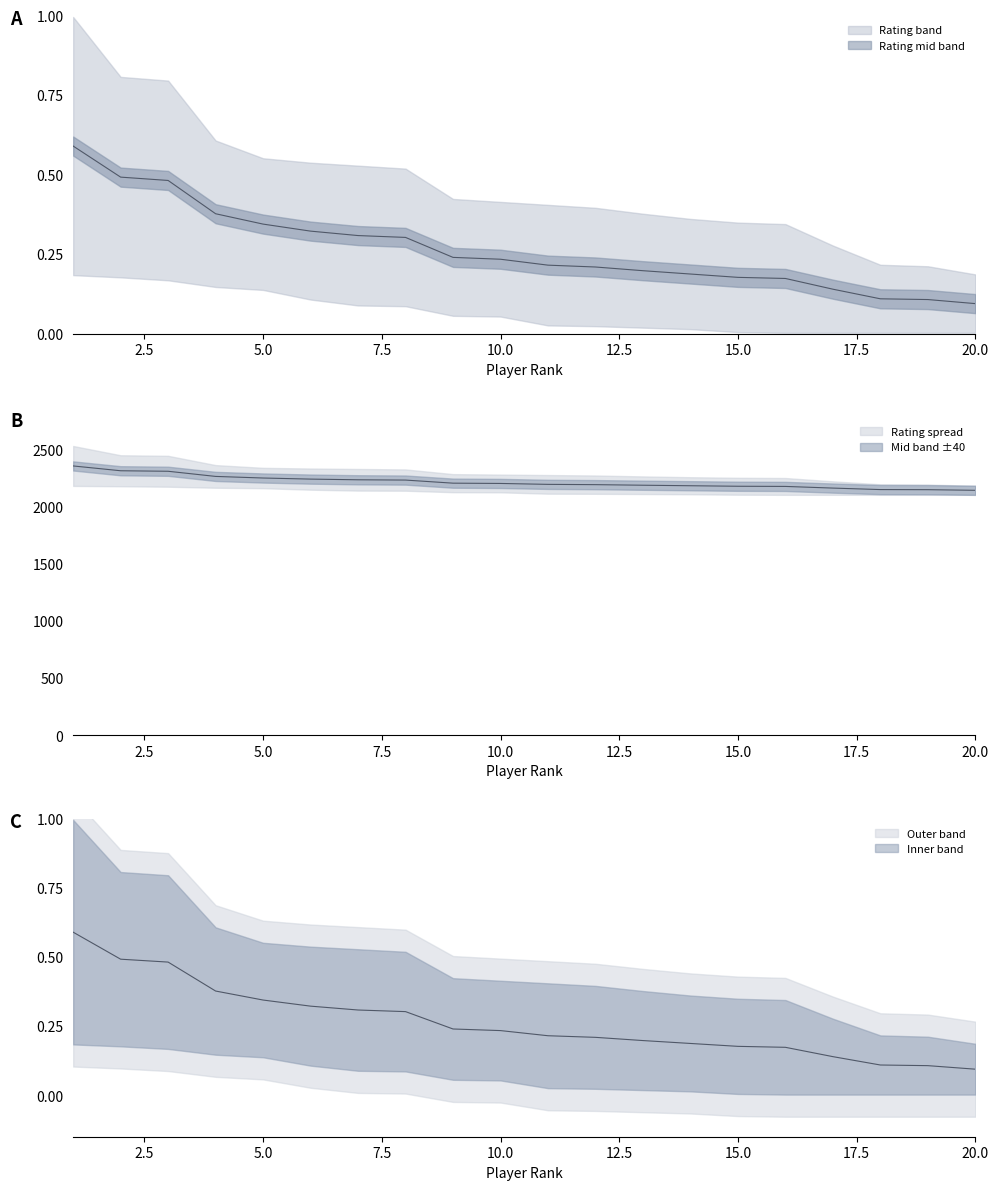

What is the total value across all series at 18?

2147.1